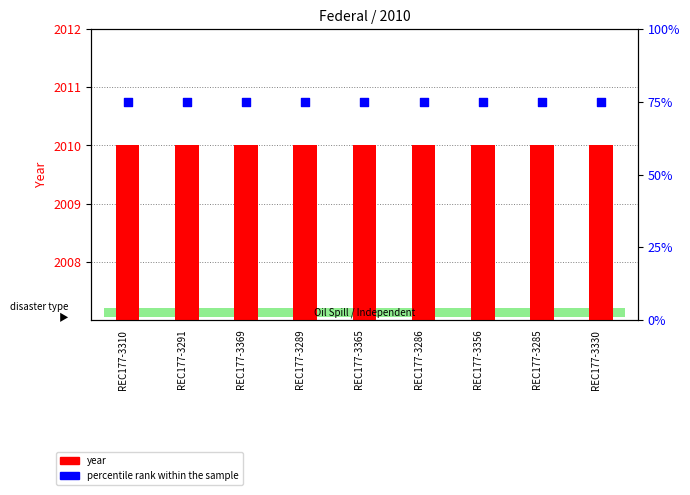

What is the total value across all series at REC177-3365?

2085